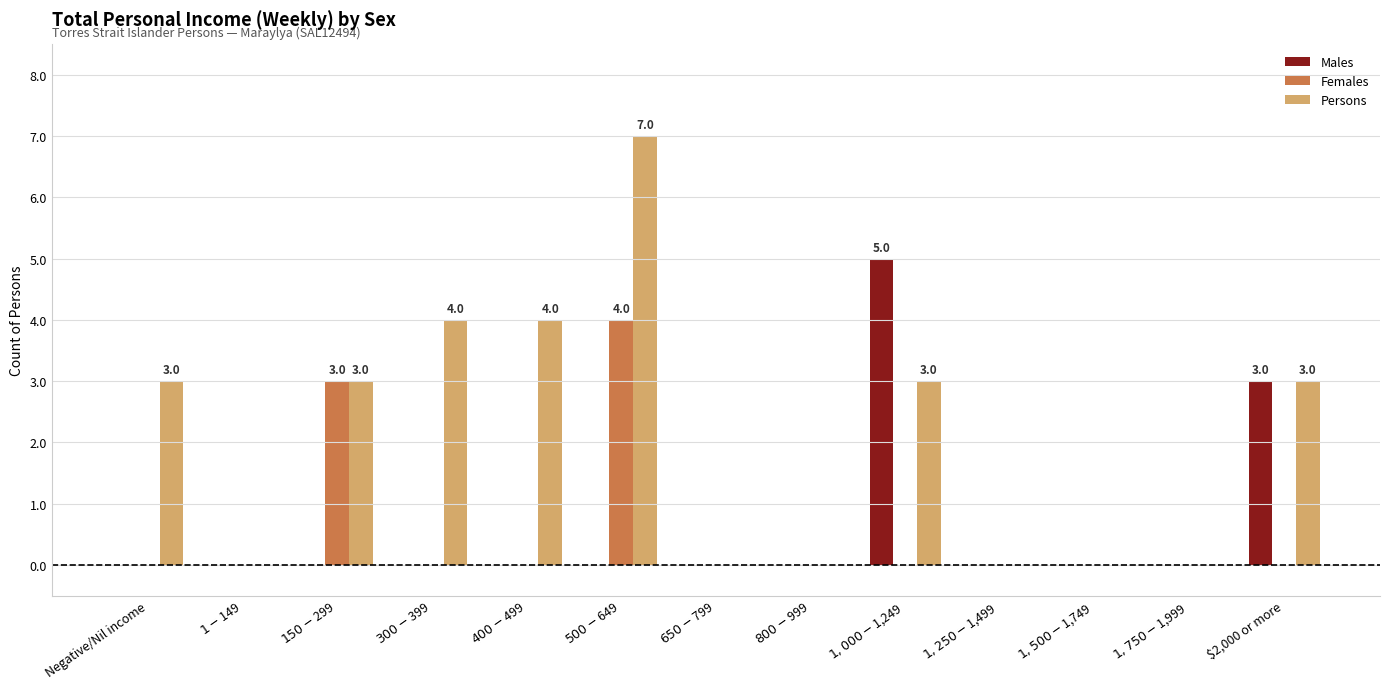

Is it true that Persons equals 1 at $1,000-$1,249?

False